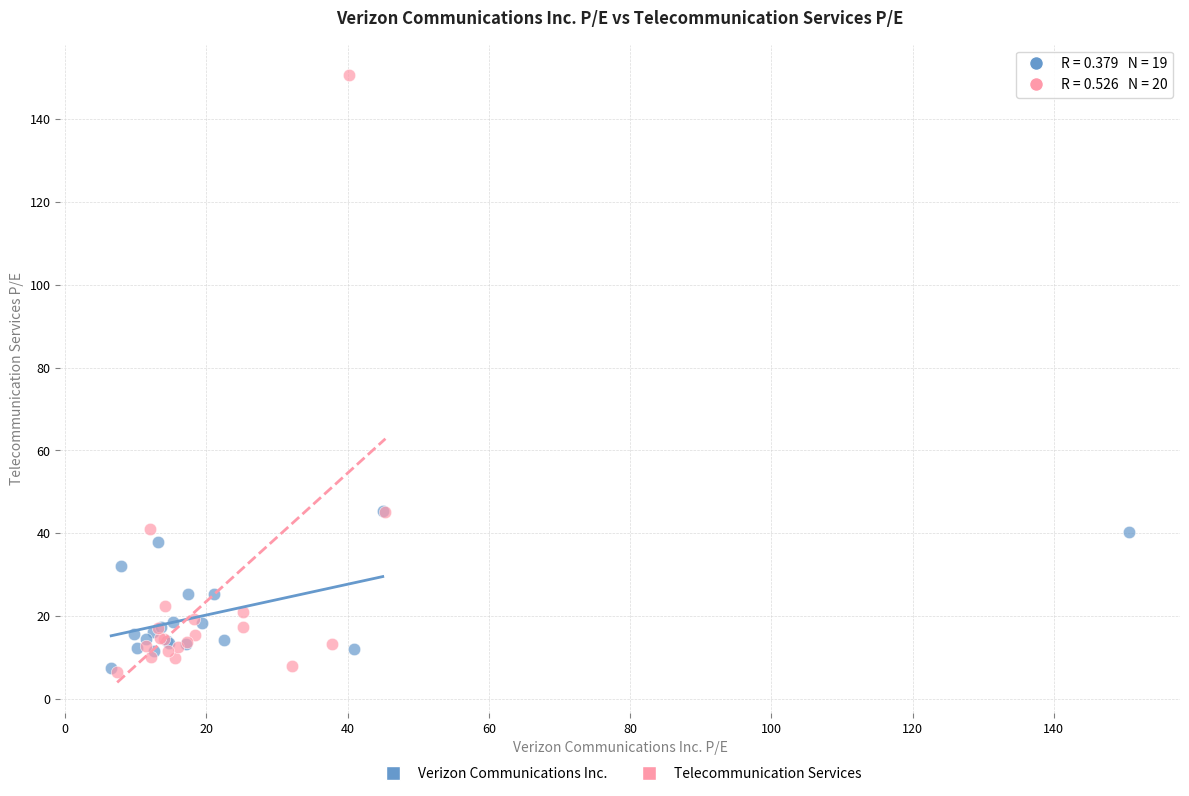

Which series reaches the maximum Y coordinate?

Telecommunication Services